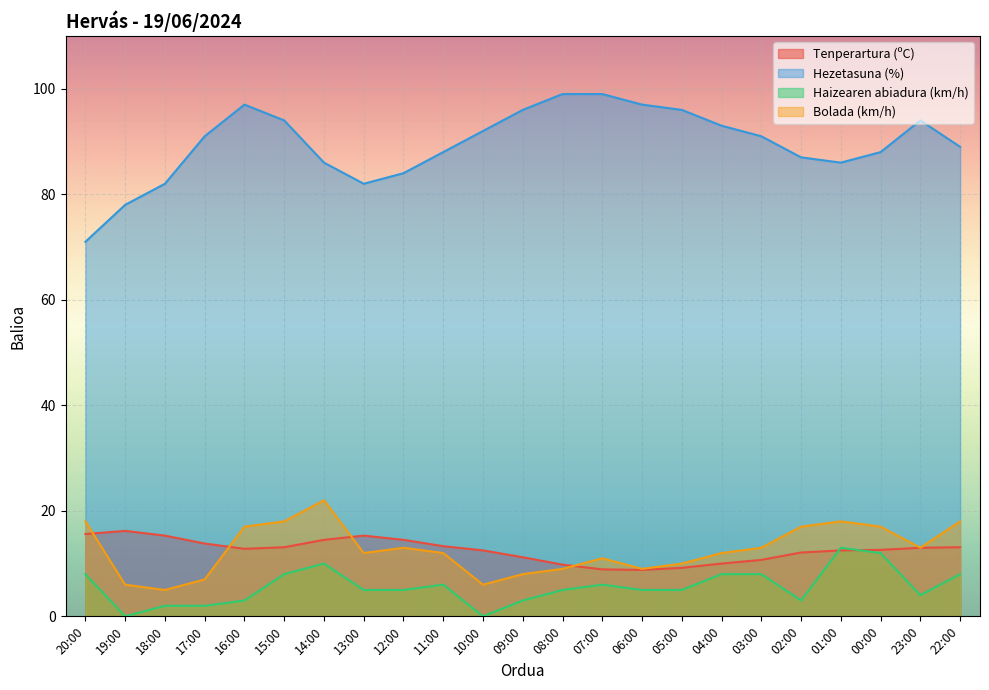

The Bolada (km/h) series shows 31.5 at 20:00. True or false?

False